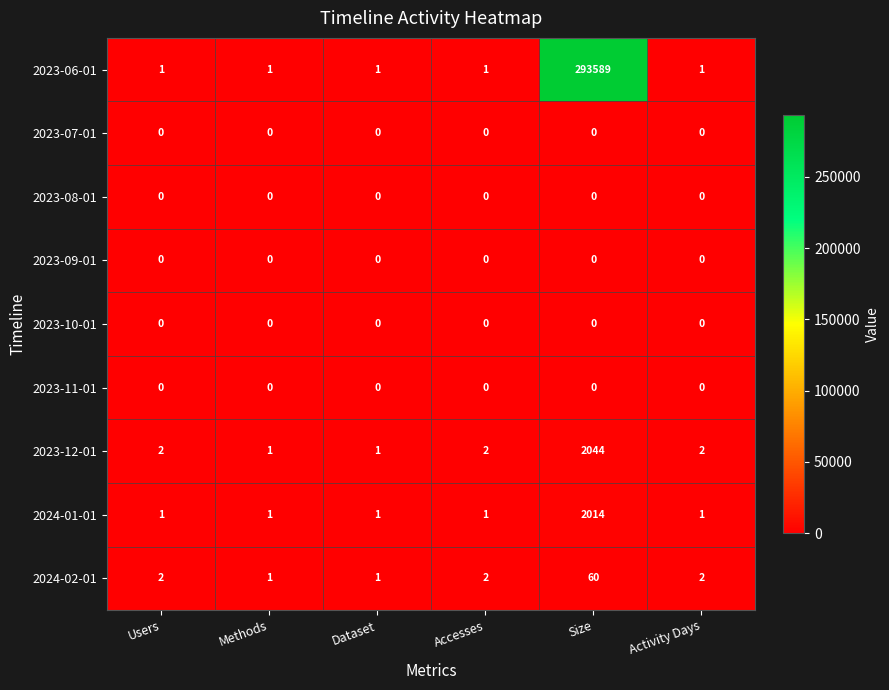

The 2023-07-01 series shows 0 at Accesses. True or false?

True